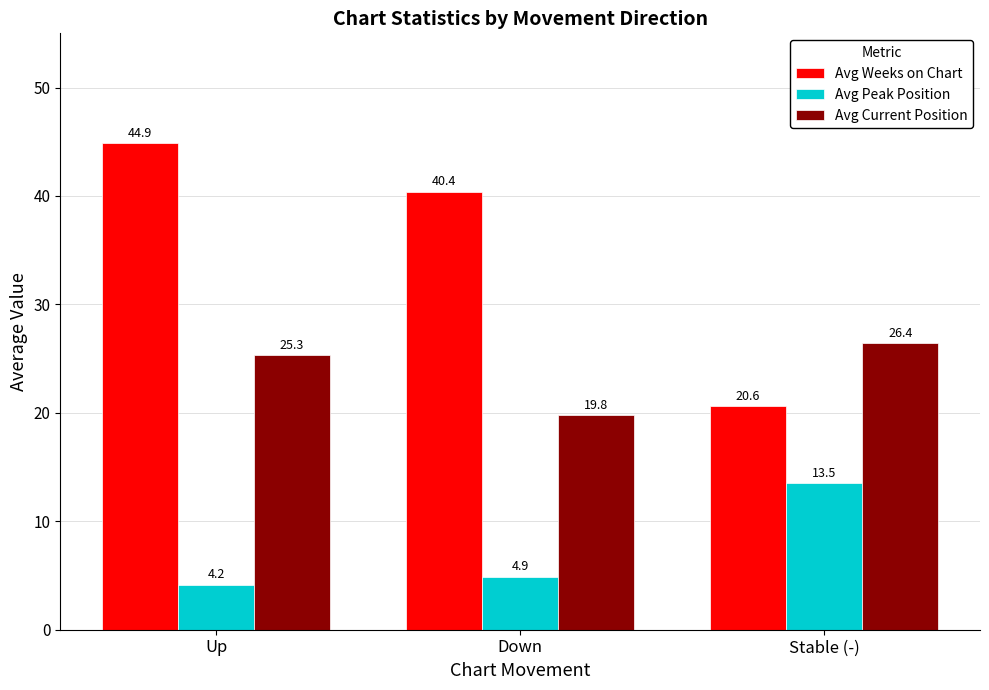

What is the spread (max minus min) of values at Up?

40.7